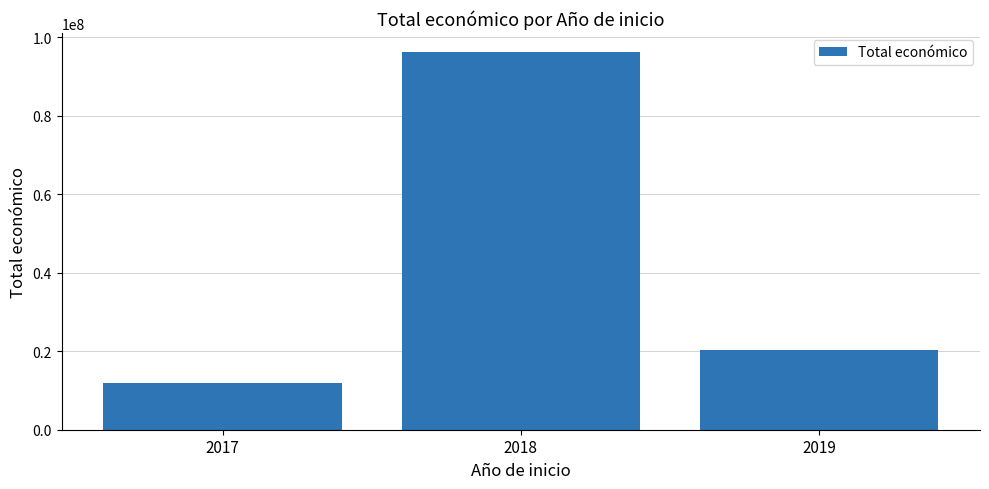

Count the values in the range 11780558 to 96291497.

3